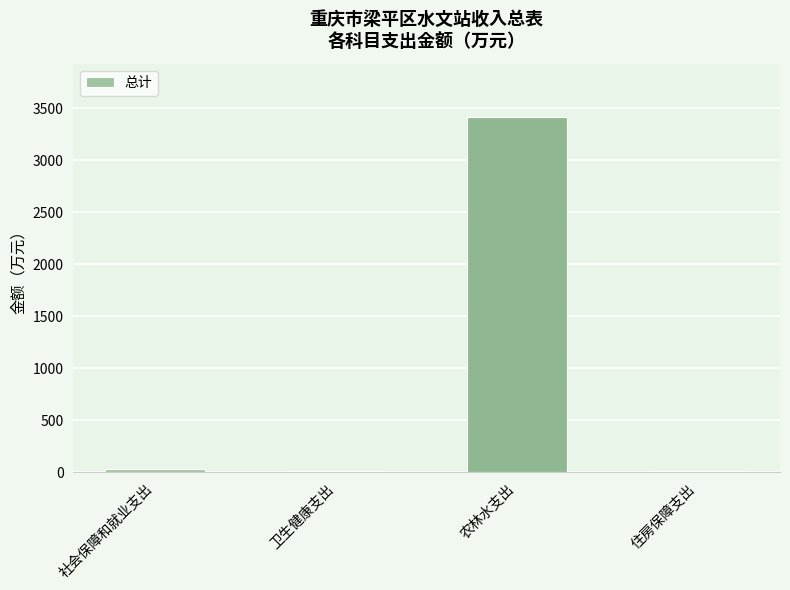

What is the change in value from 社会保障和就业支出 to 农林水支出?

+3390.9